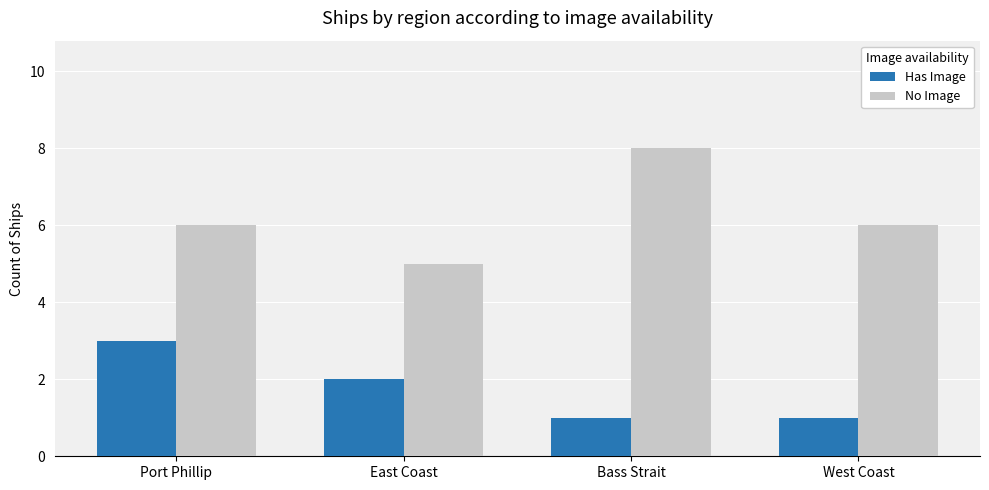

What value does the Has Image series have at Port Phillip?

3